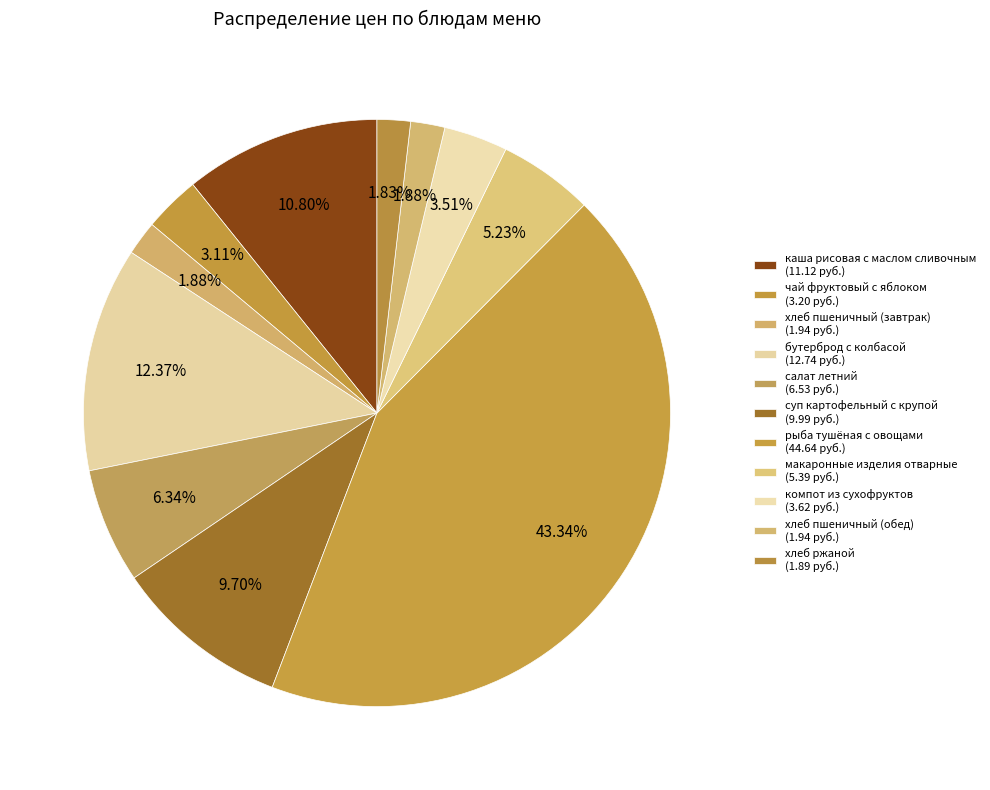

How many slices are in this pie chart?

11